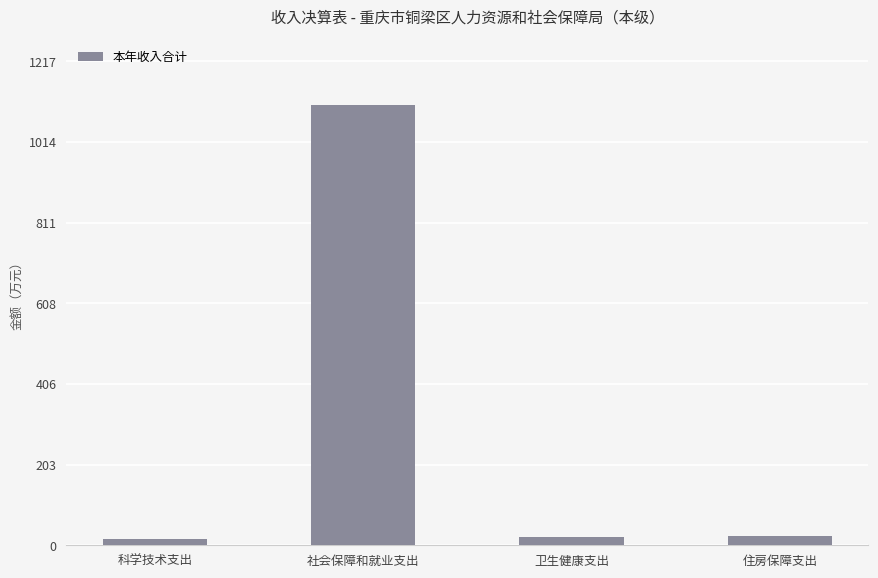

What value does the data have at 科学技术支出?

16.0